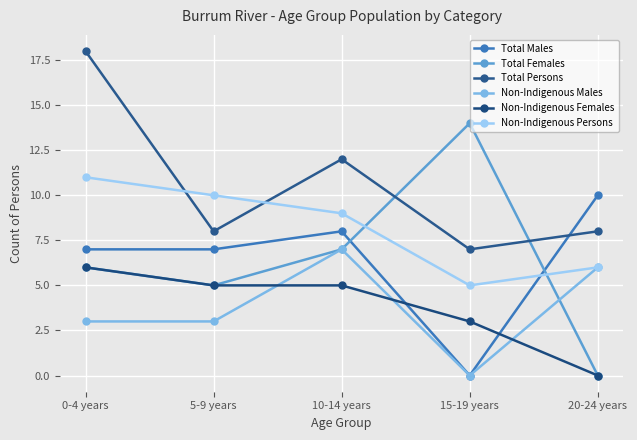

List the series in order of their peak value, highest first.

Total Persons, Total Females, Non-Indigenous Persons, Total Males, Non-Indigenous Males, Non-Indigenous Females